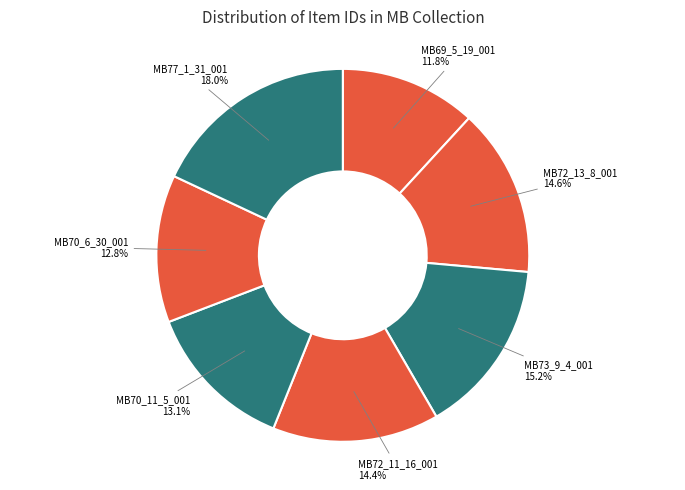

Count the number of slices in the pie.

7